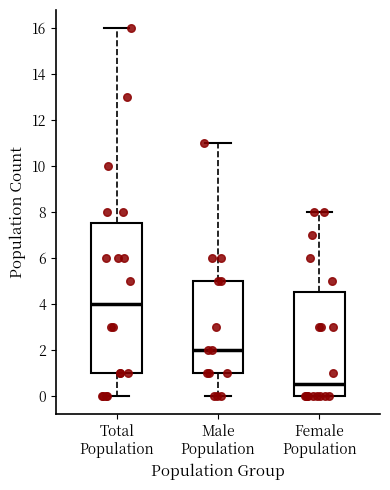

Reading left to right, read every box against the y-axis: the position of its median line, the range the box covers, and the ends of its whiskers. The values are not printed on the chart, so give them approximately, as read against the axis.

Total Population: median 4.0, box 1.0 to 7.6, whiskers 0.0 to 16.0
Male Population: median 2.0, box 1.0 to 5.0, whiskers 0.0 to 11.0
Female Population: median 0.6, box 0.0 to 4.6, whiskers 0.0 to 8.0